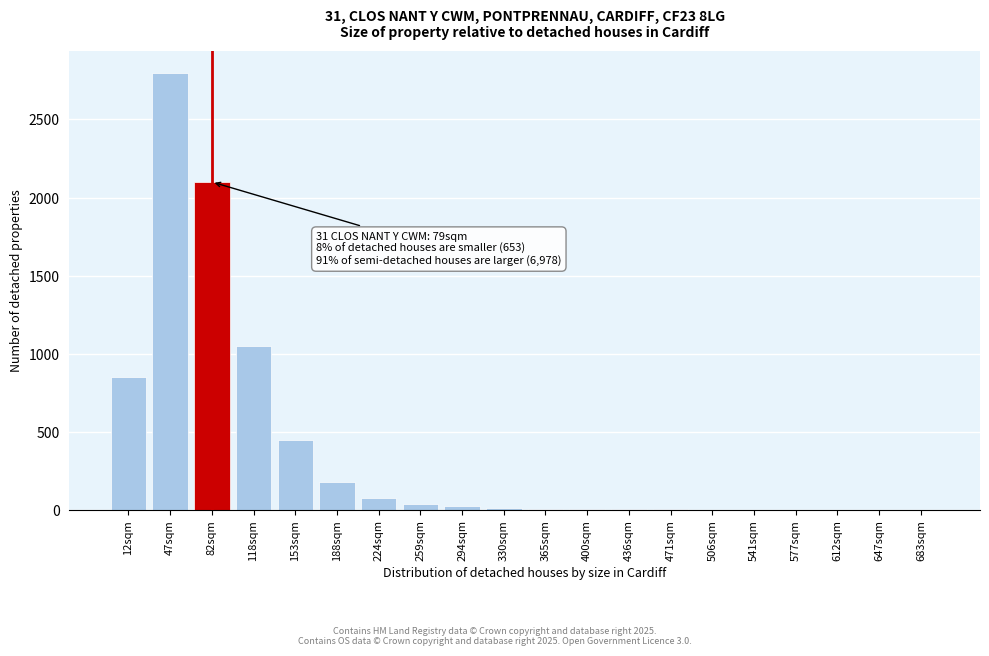

At which label is the value closest to 1401?

118sqm